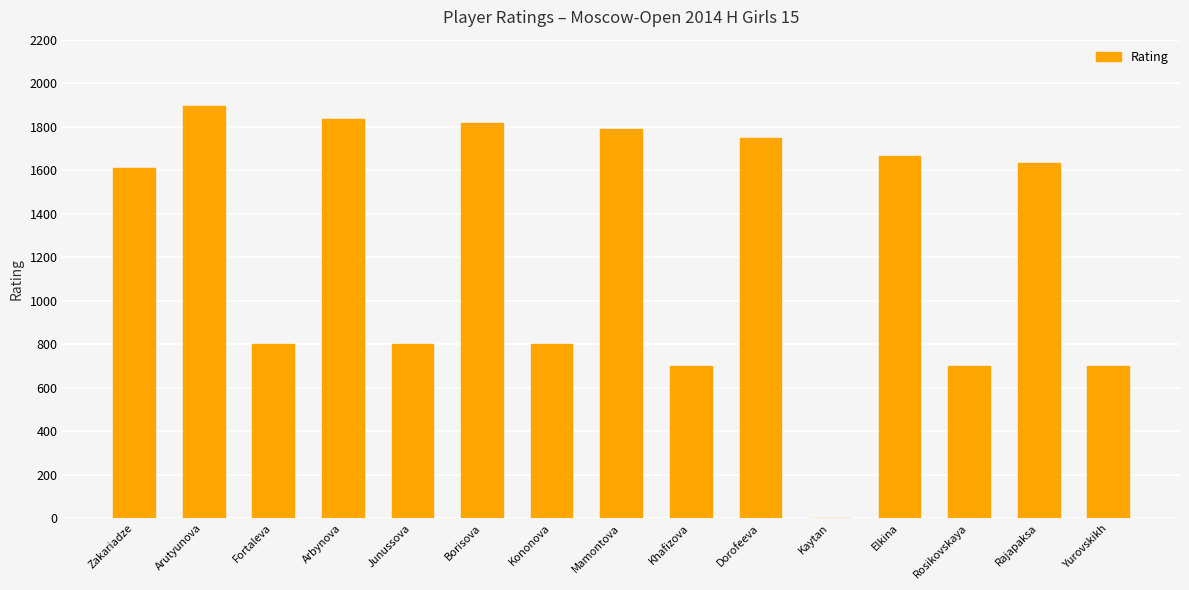

Is it true that the value at Khafizova is 992?

False